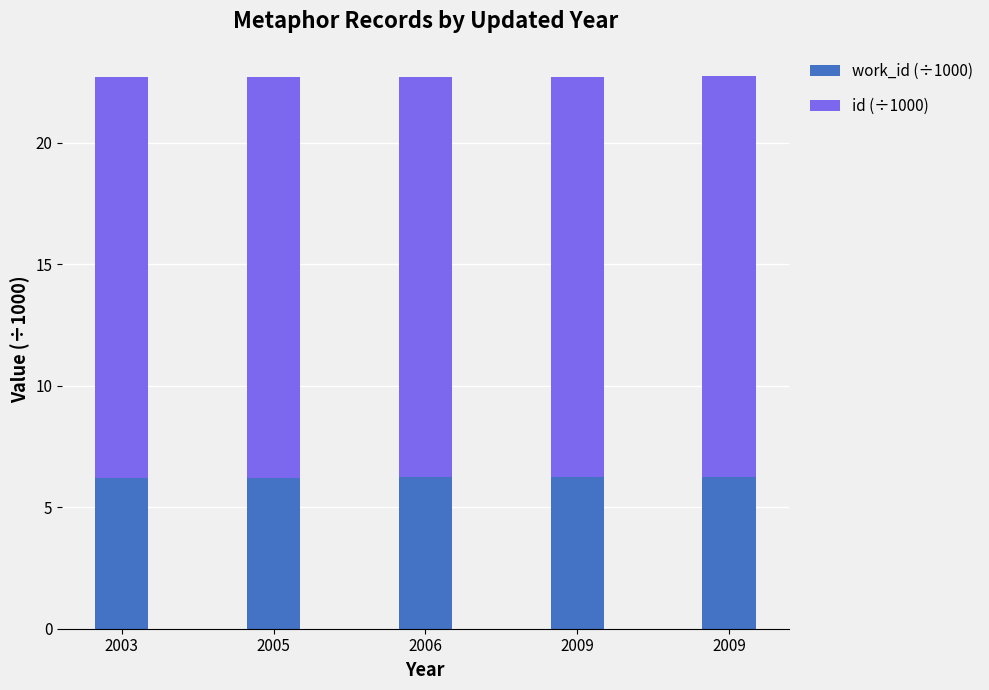

True or false: id (÷1000) has a value of 16.5 at 2003.

True